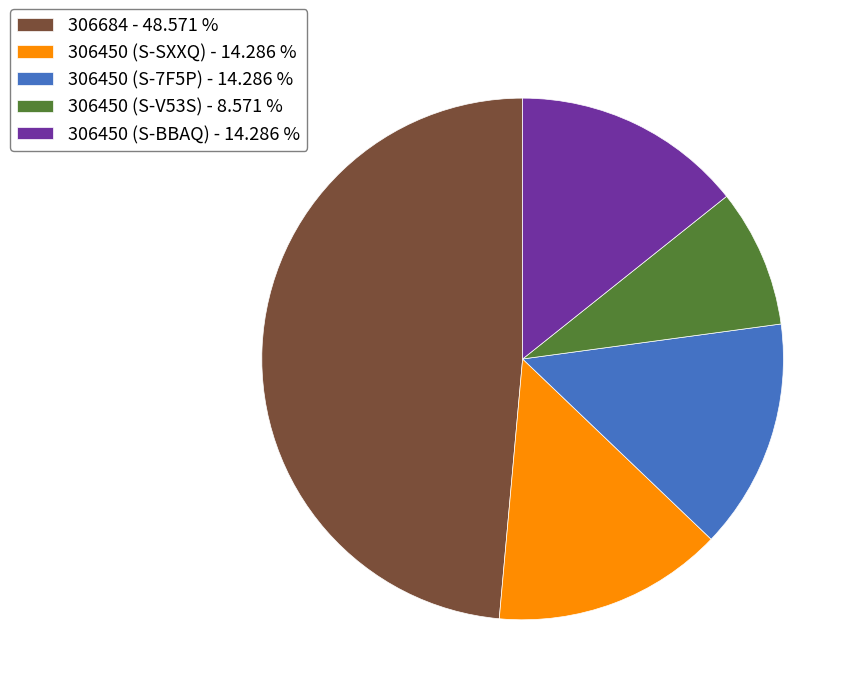

What is the largest slice in the pie chart?

306684